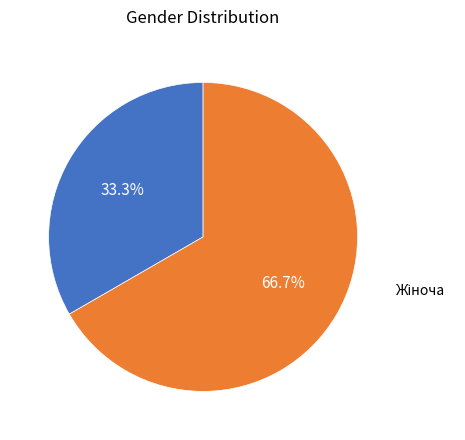

Does any single category account for the majority?

Yes